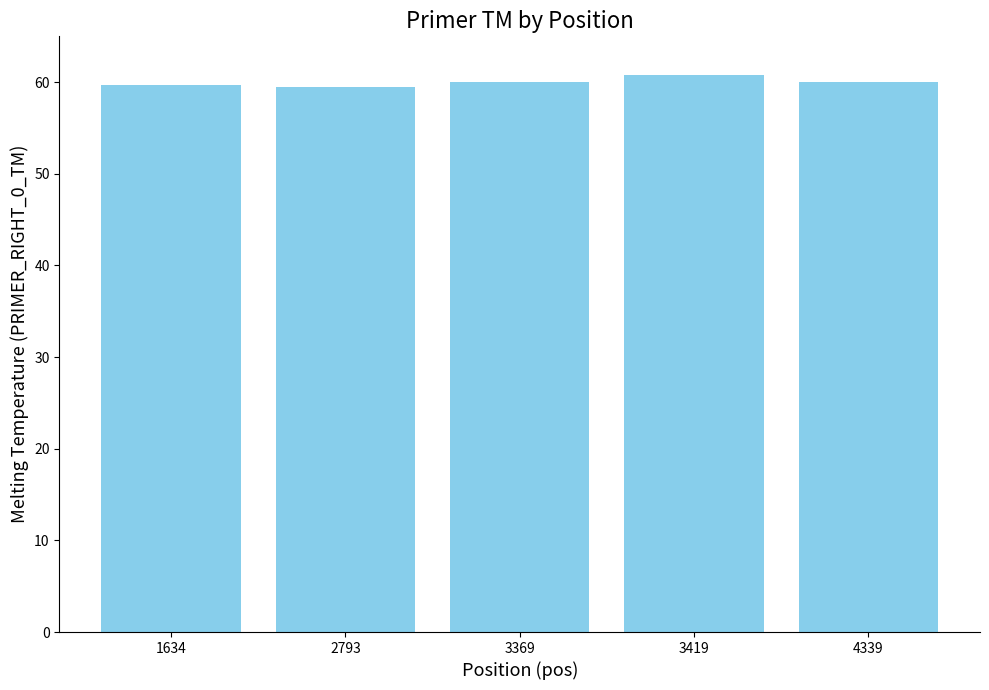

What is the sum of all values?

299.8